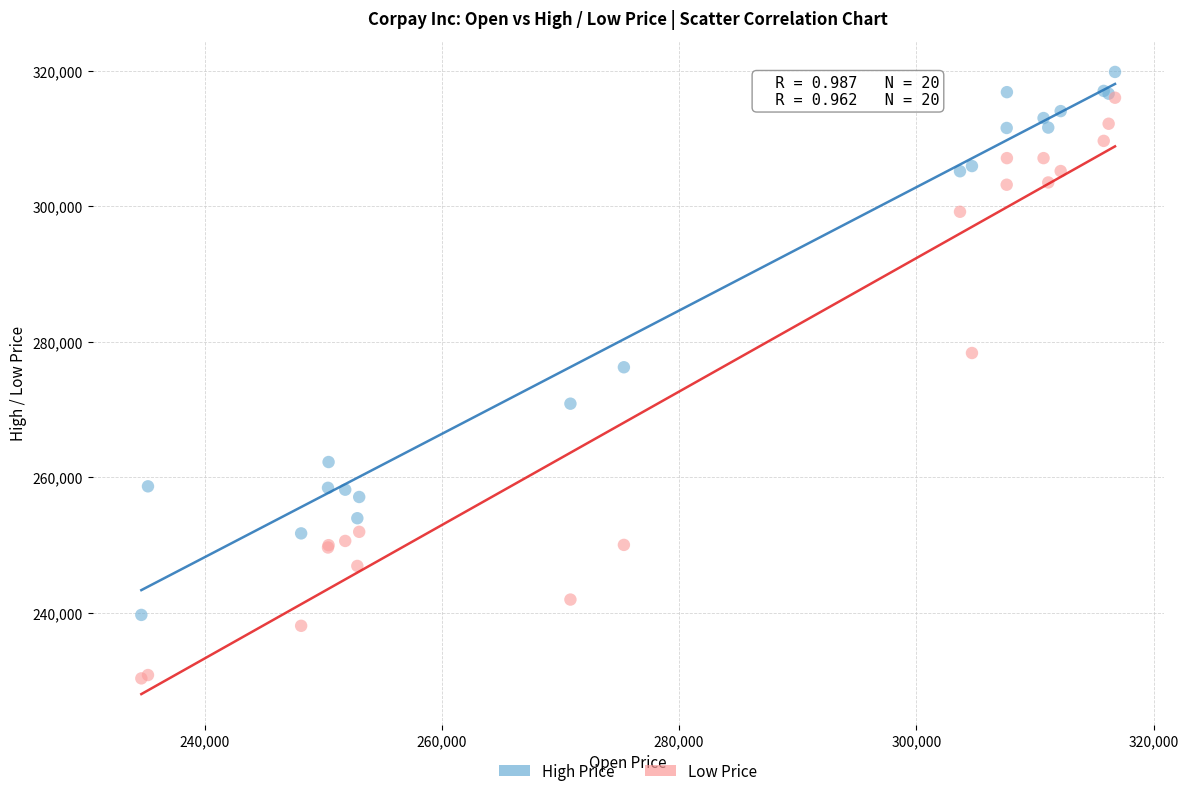

In the High Price series, what Y value is closest to 279733?

276217